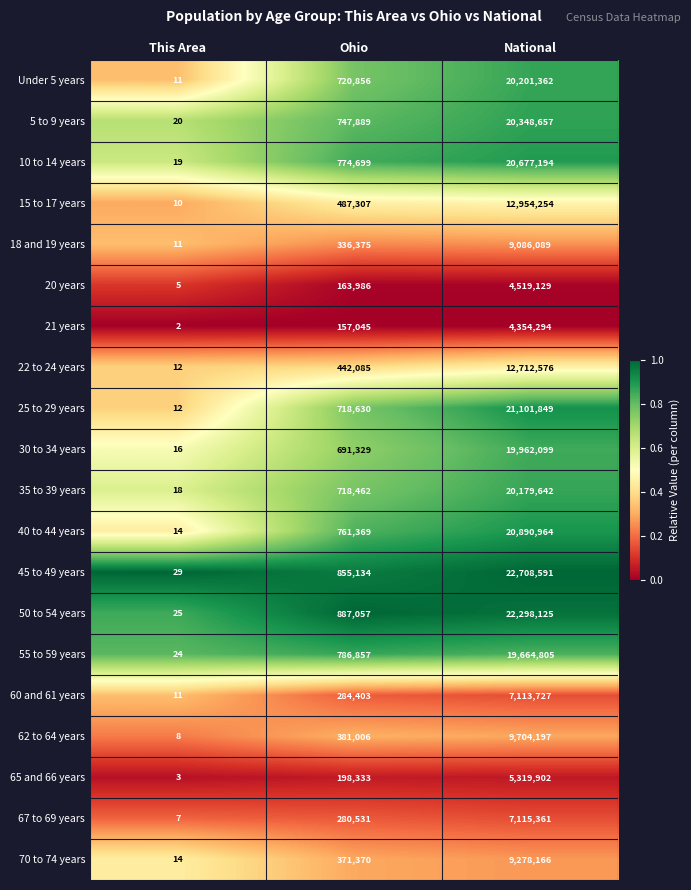

Read the 55 to 59 years value at This Area.

24